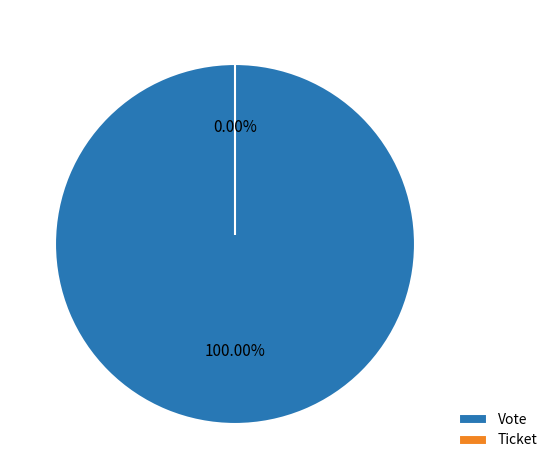

What is the smallest slice in the pie chart?

Ticket